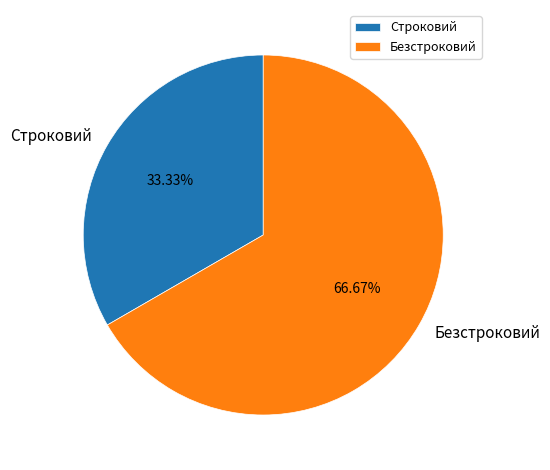

What percentage do Безстроковий and Строковий together represent?

100.0%